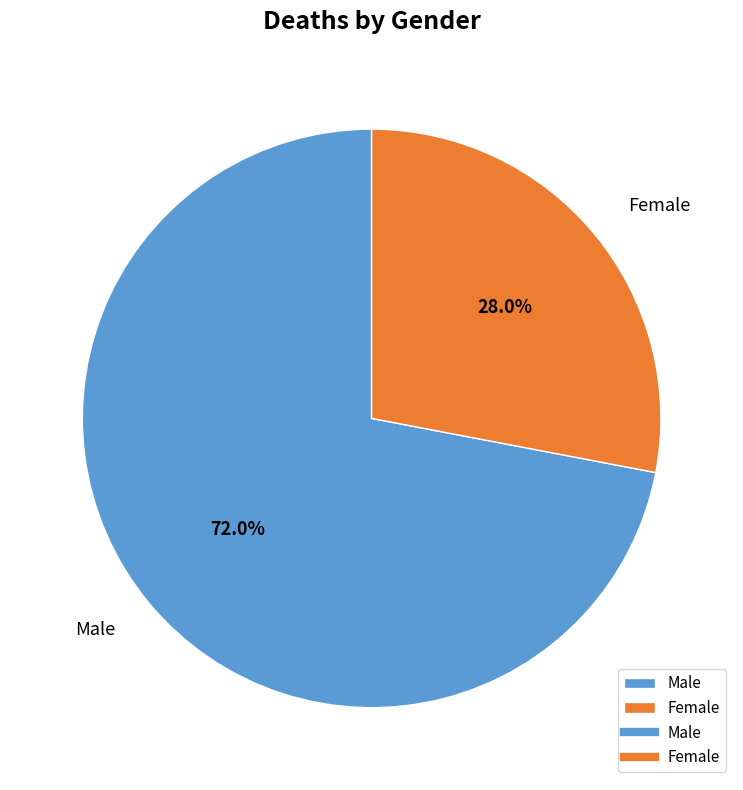

Rank the categories by value from highest to lowest.

Male, Female